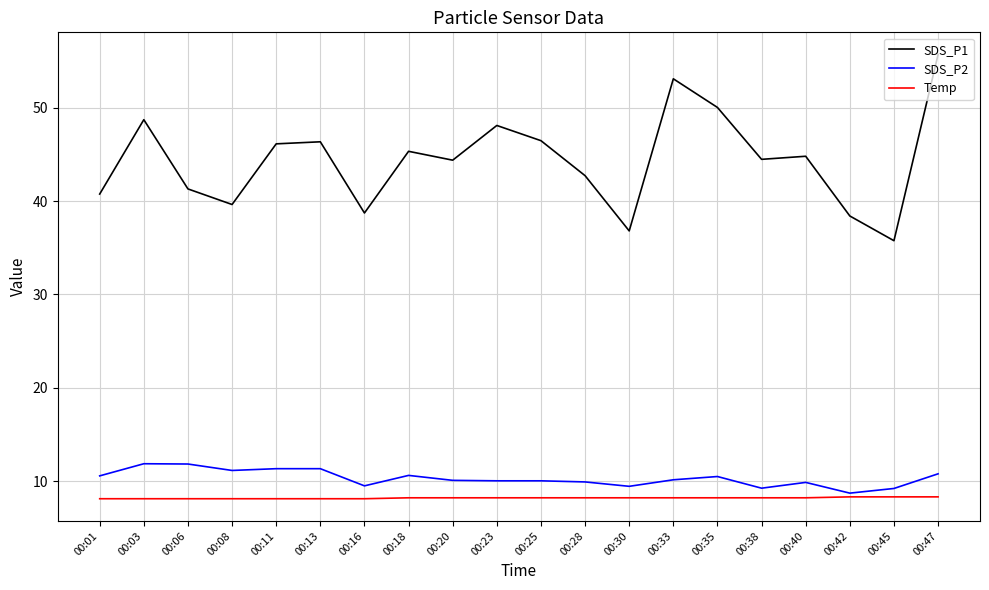

At which category is the sum across all series the highest?

00:47